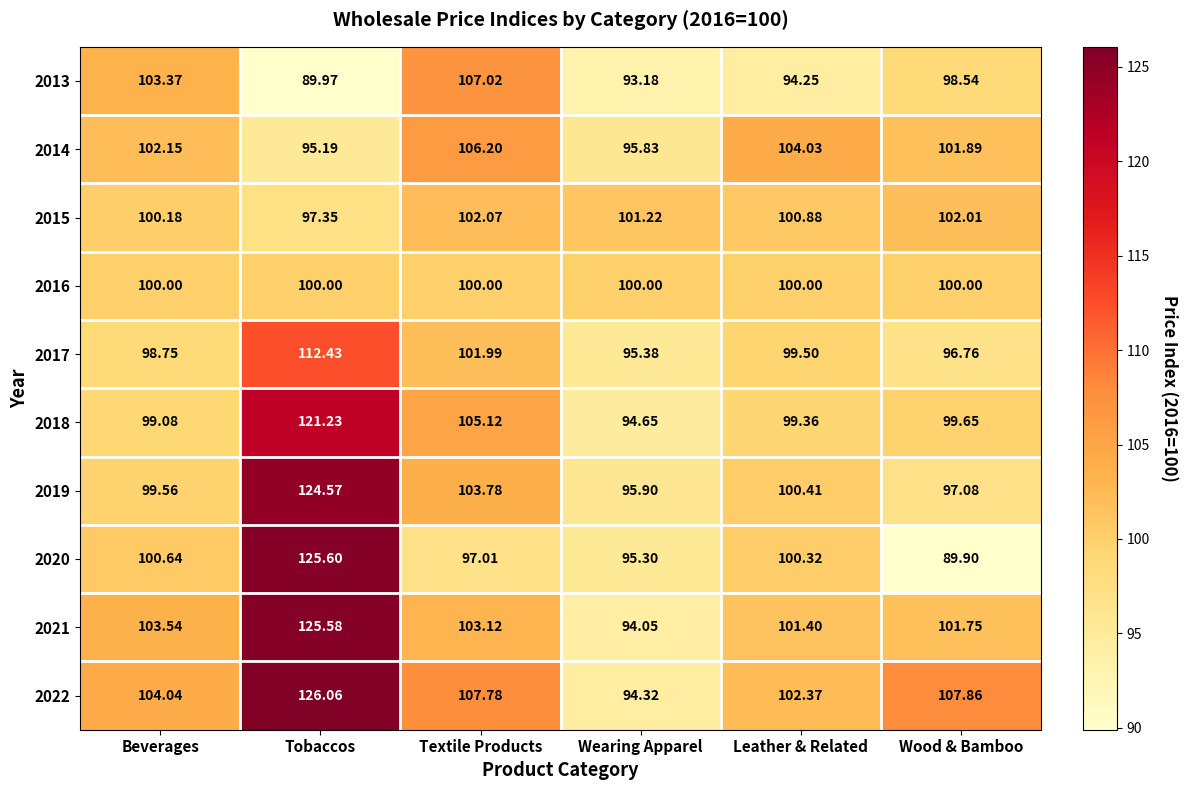

What is the spread (max minus min) of values at Tobaccos?

36.1